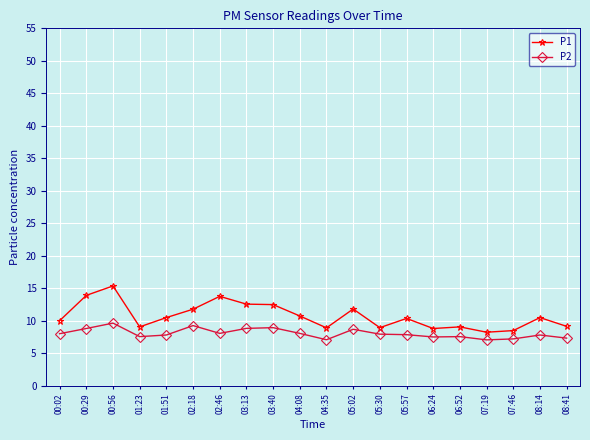

Where is the first local minimum for P1?

01:23